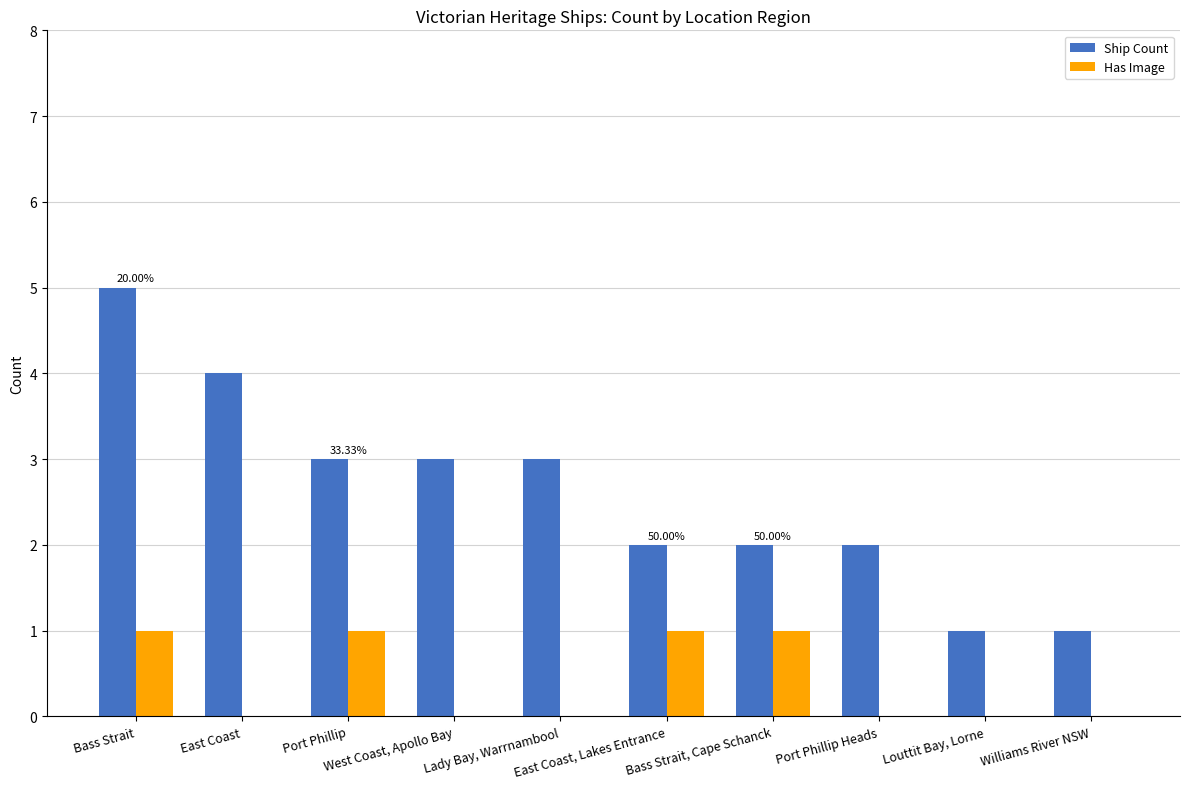

Is it true that Ship Count equals 3 at Bass Strait, Cape Schanck?

False